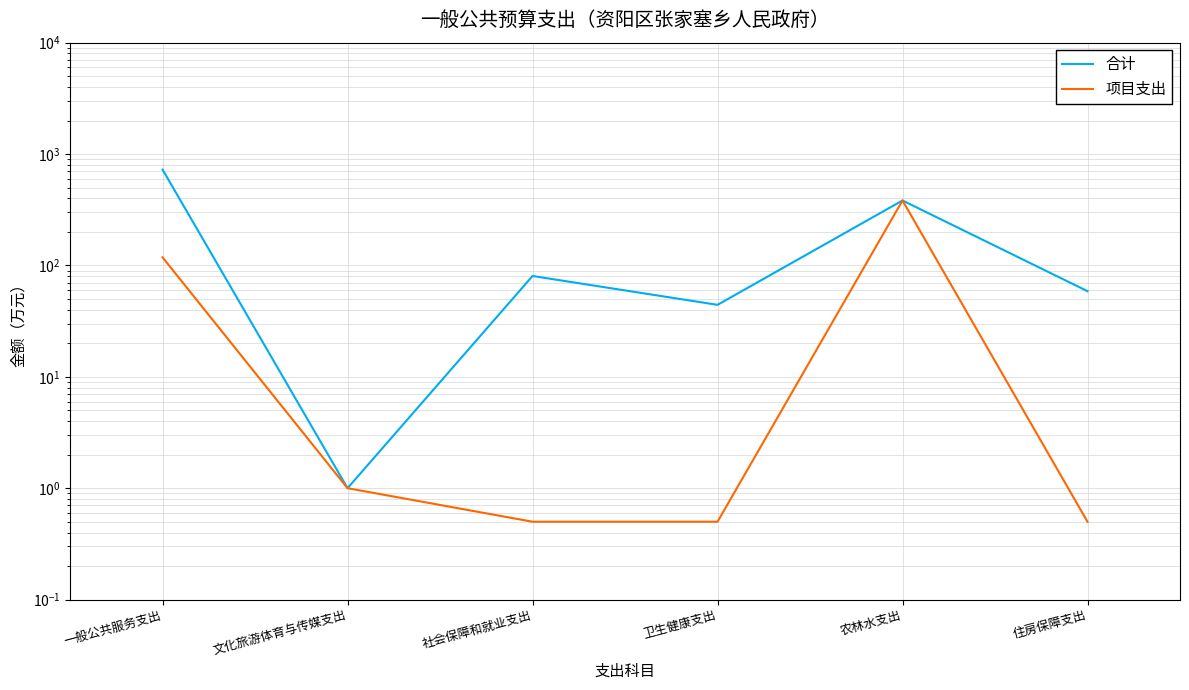

The 项目支出 series shows 0.3 at 社会保障和就业支出. True or false?

False